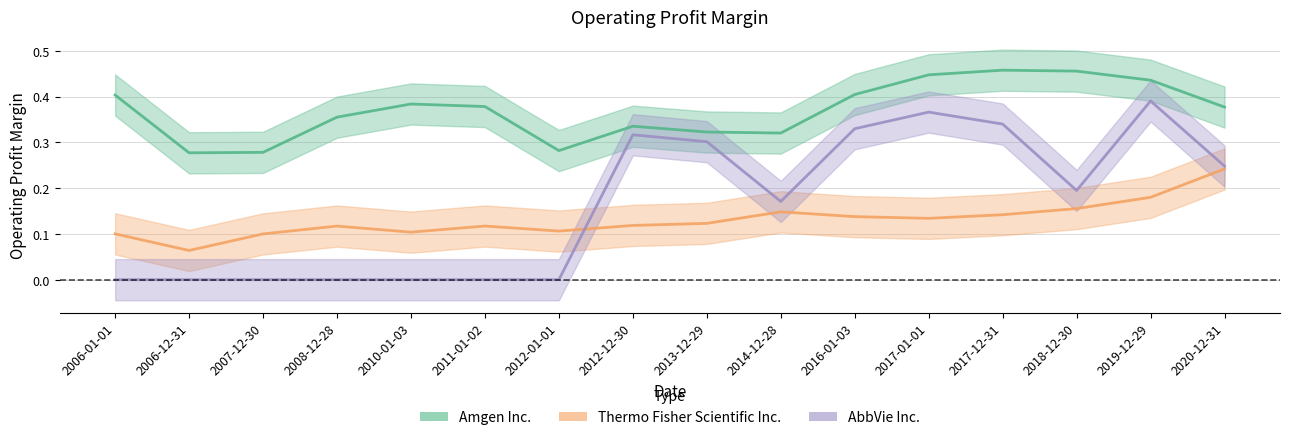

Is it true that Thermo Fisher Scientific Inc. equals 0.4 at 2020-12-31?

False